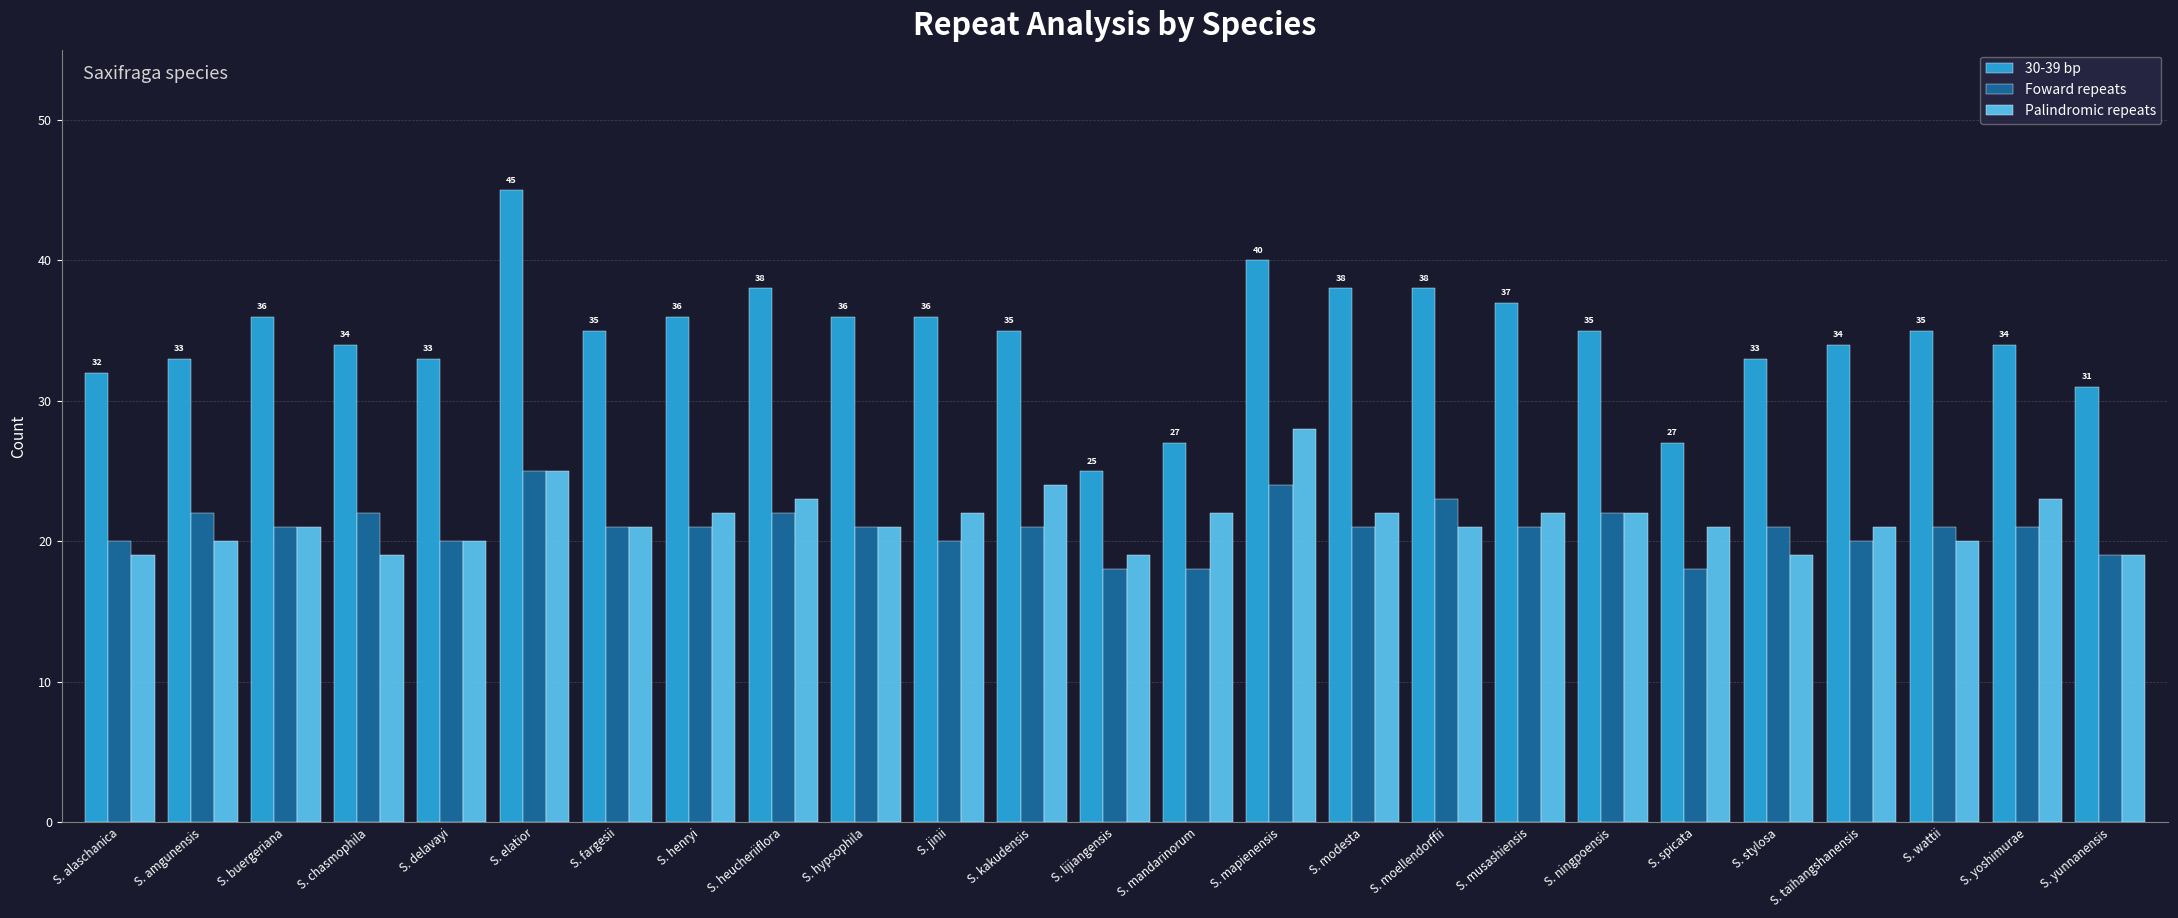

How many bars are there in each group?

3